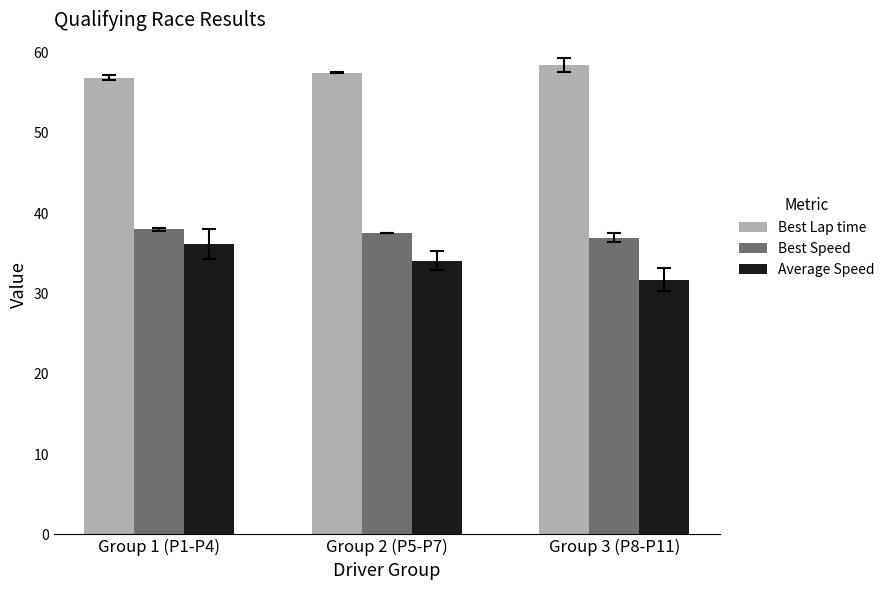

What is the difference between the highest and lowest values at Group 3 (P8-P11)?

26.8